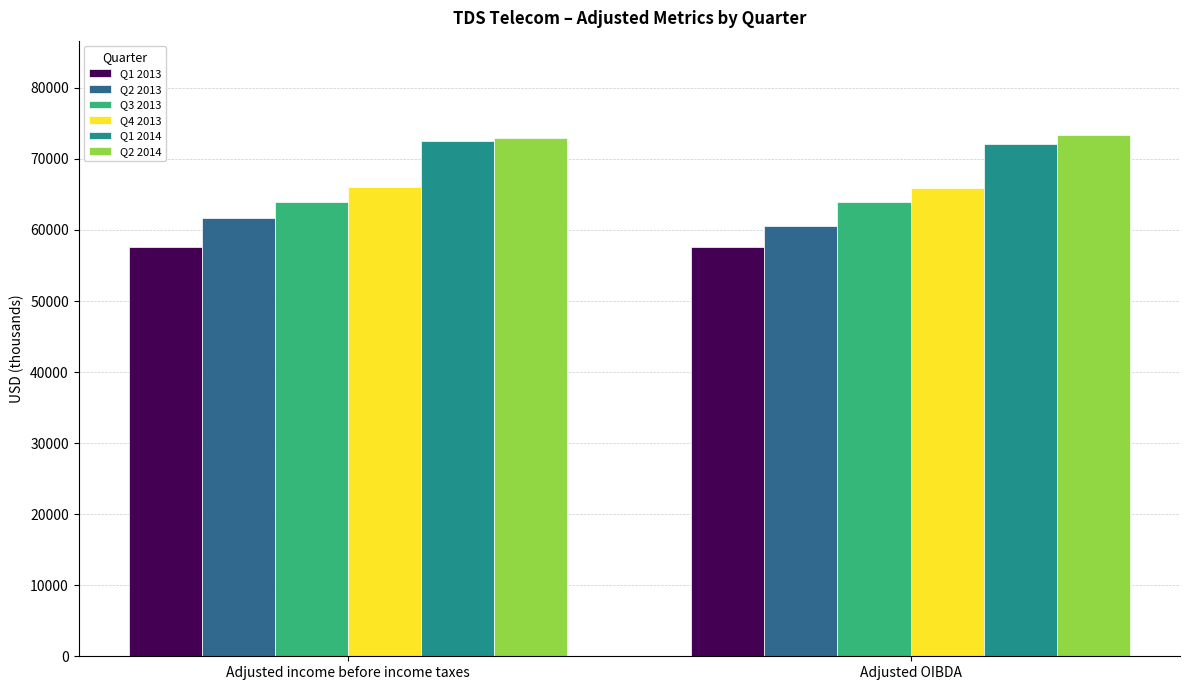

What is the minimum value for Q2 2013?

60506